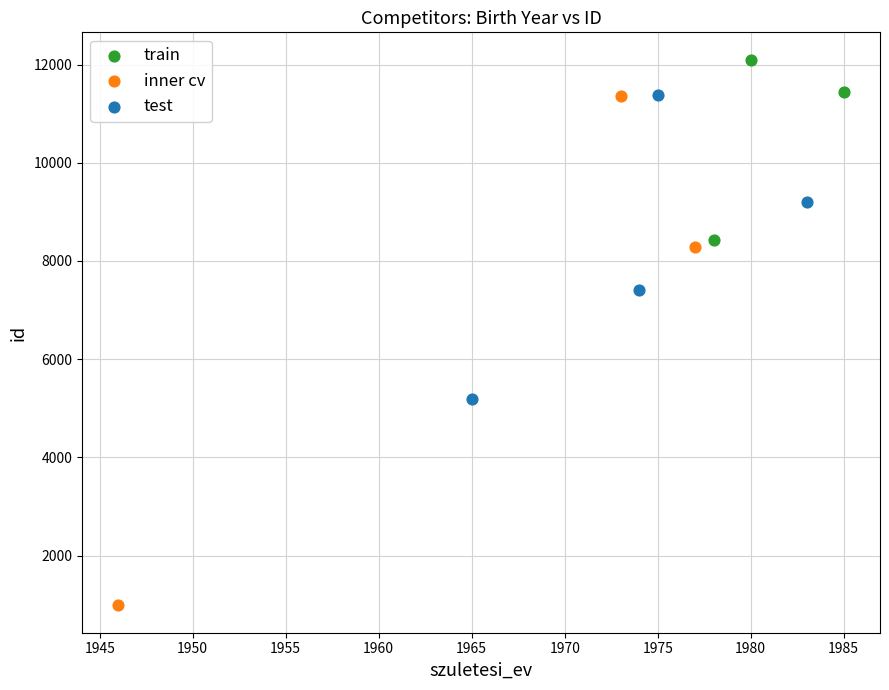

Which series contains the lowest Y value?

inner cv